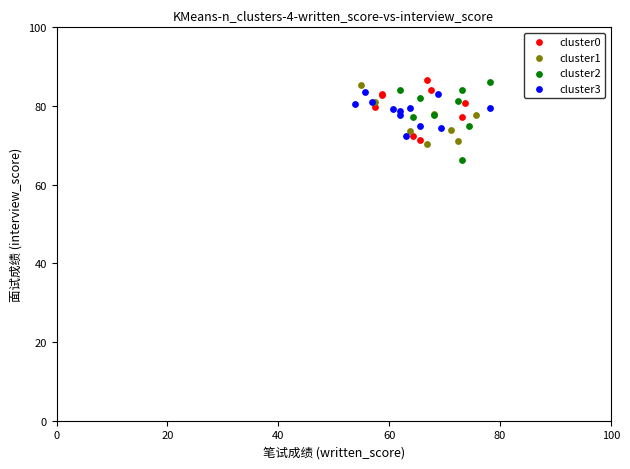

Which series reaches the minimum Y coordinate?

cluster2